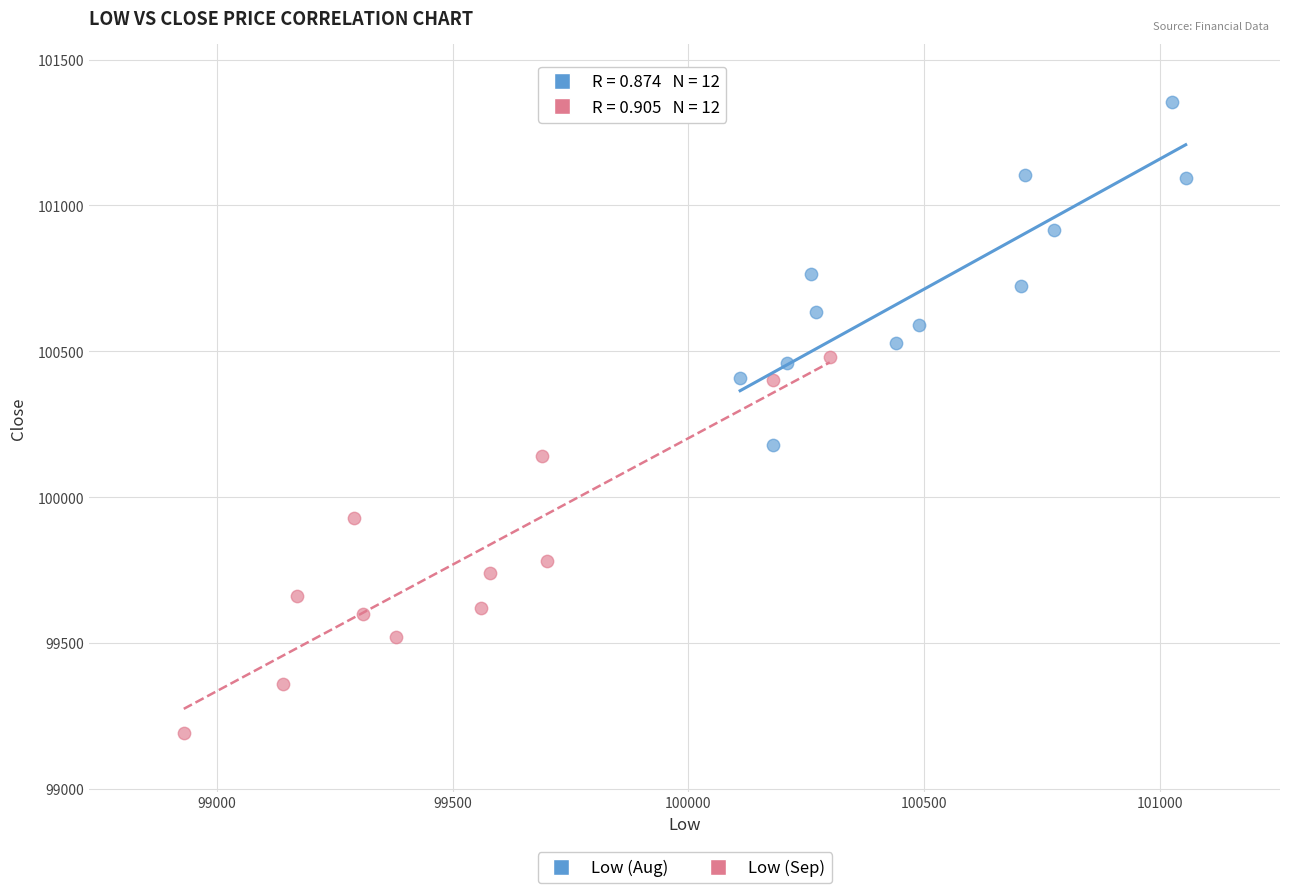

Which series reaches the minimum Y coordinate?

Low (Sep)